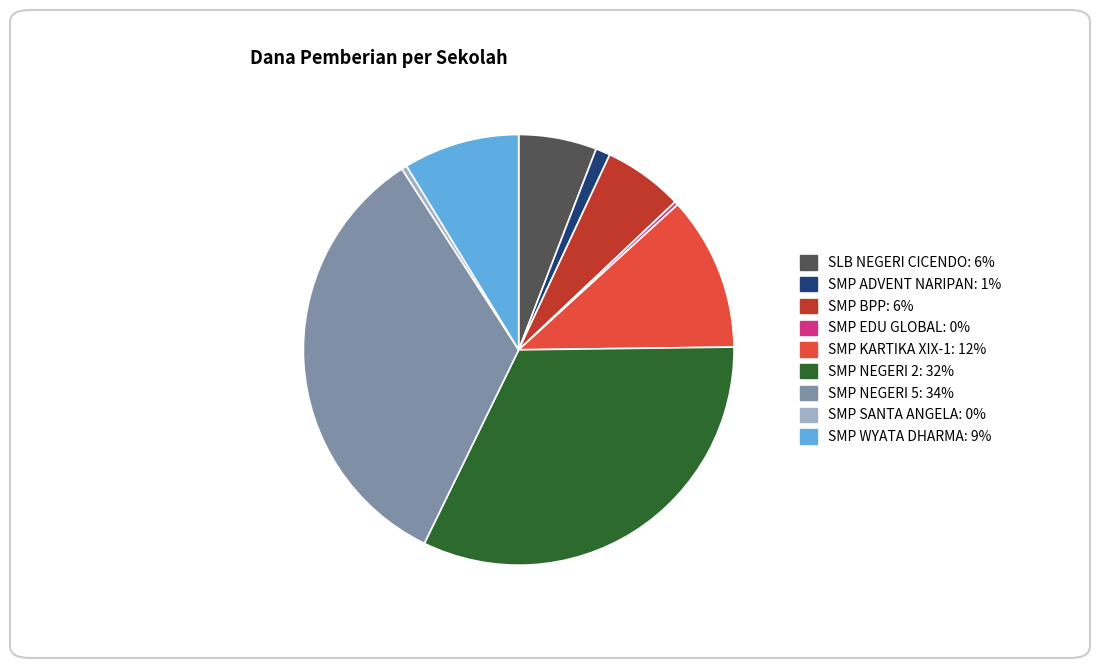

Which category has the biggest portion of the pie?

SMP NEGERI 5